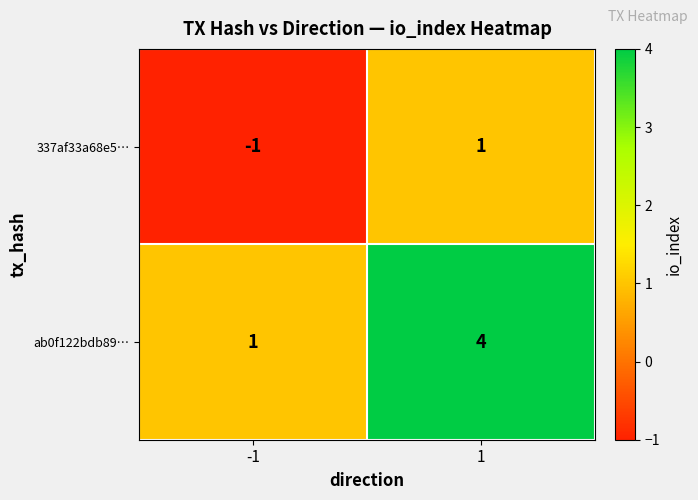

Reading left to right, extract all data points from this chart.

337af33a68e5…: -1	1
ab0f122bdb89…: 1	4